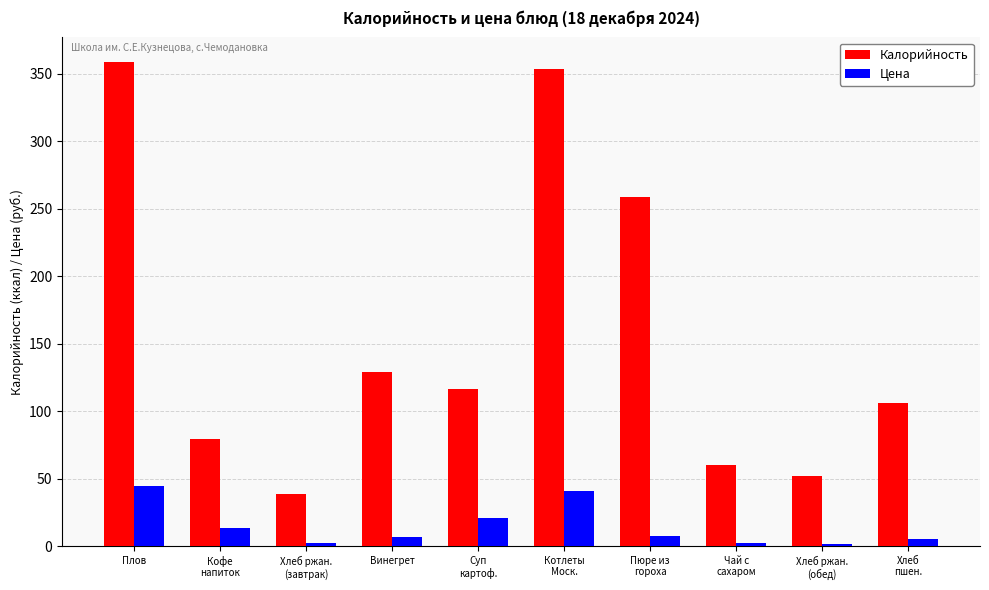

What is the label of the 6th bar from the left?

Котлеты
Моск.